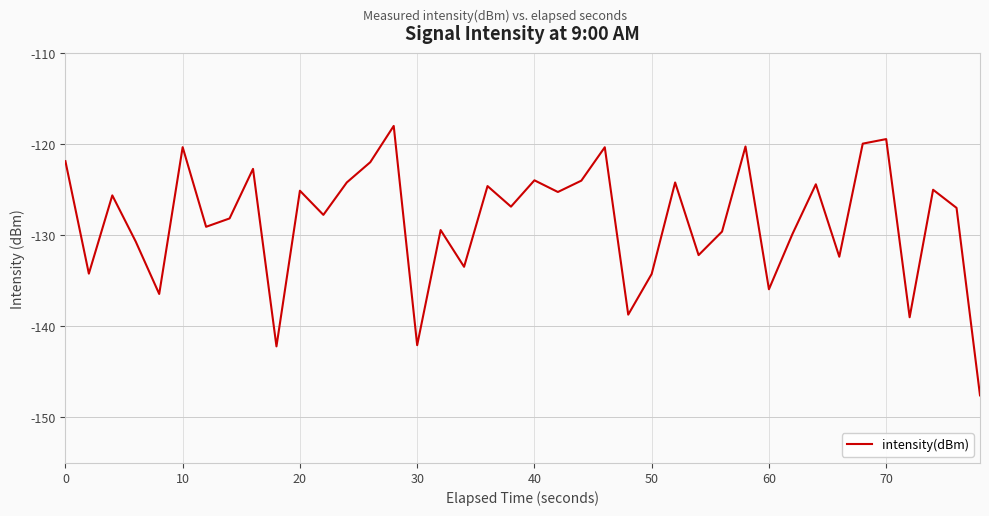

What is the sum of all values?

-5137.3